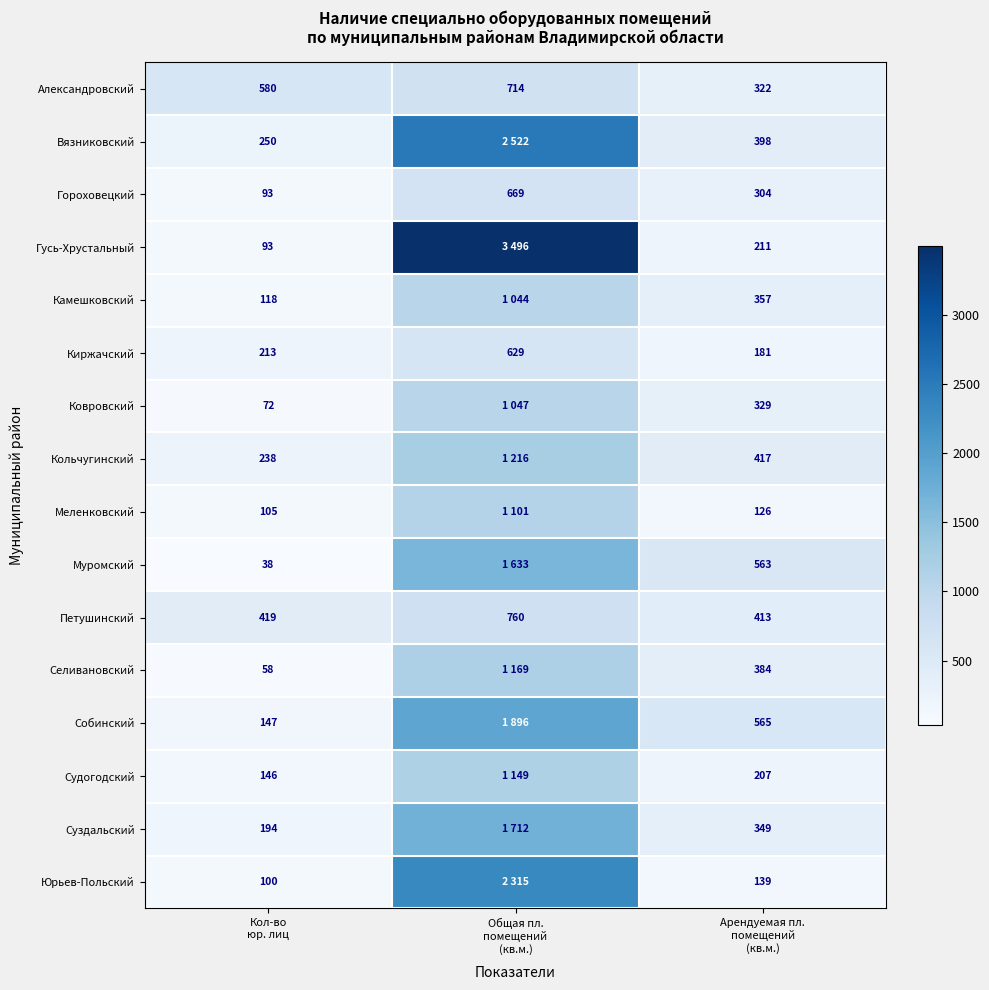

How many Александровский values are between 322 and 714?

3